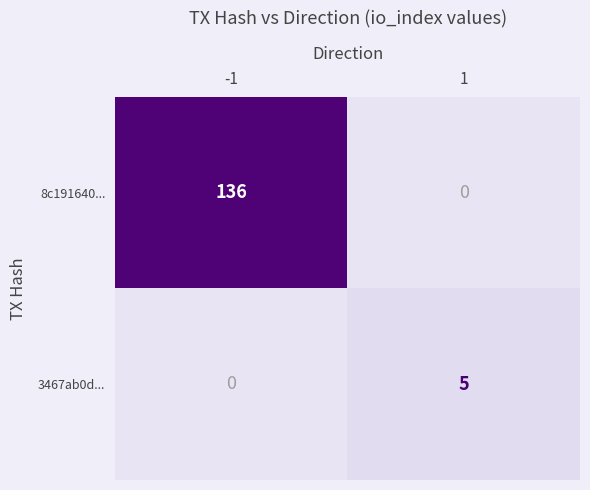

Reading left to right, transcribe all the data shown in this chart.

8c191640...: -1=136	1=0
3467ab0d...: -1=0	1=5